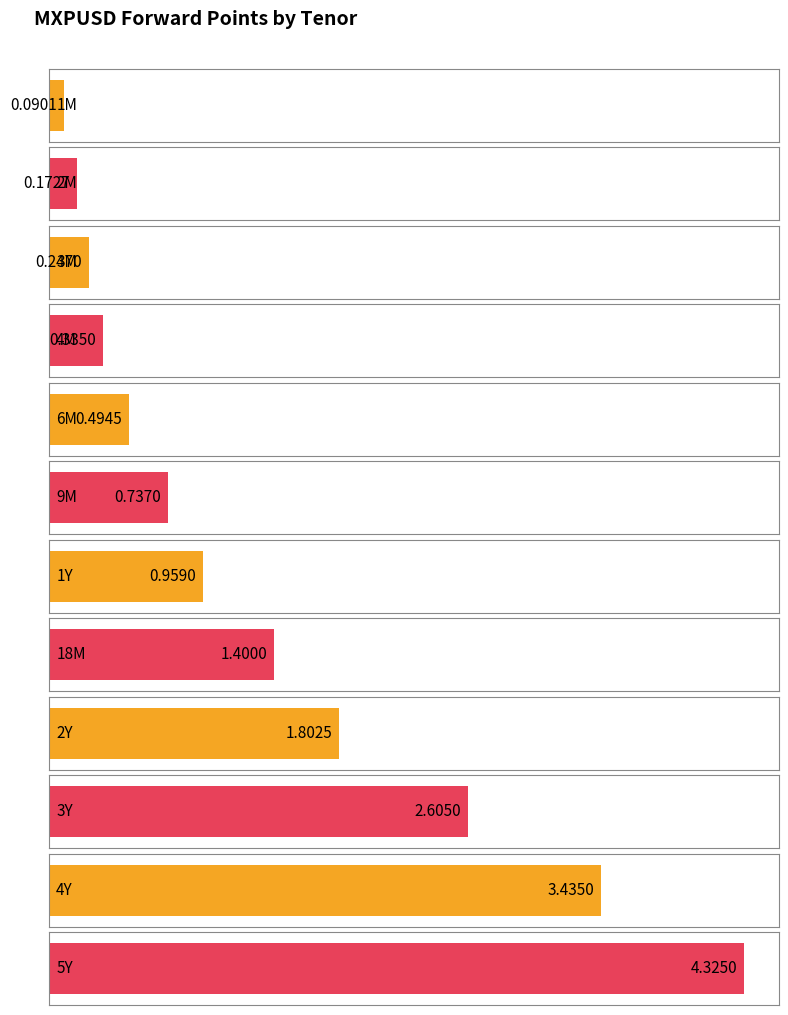

At which category is the sum across all series the highest?

5Y